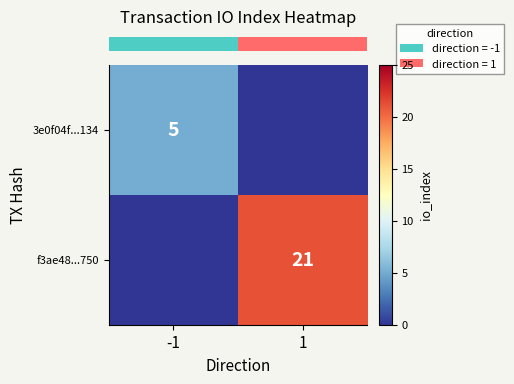

List the series in order of their overall mean, lowest first.

row_0, row_1